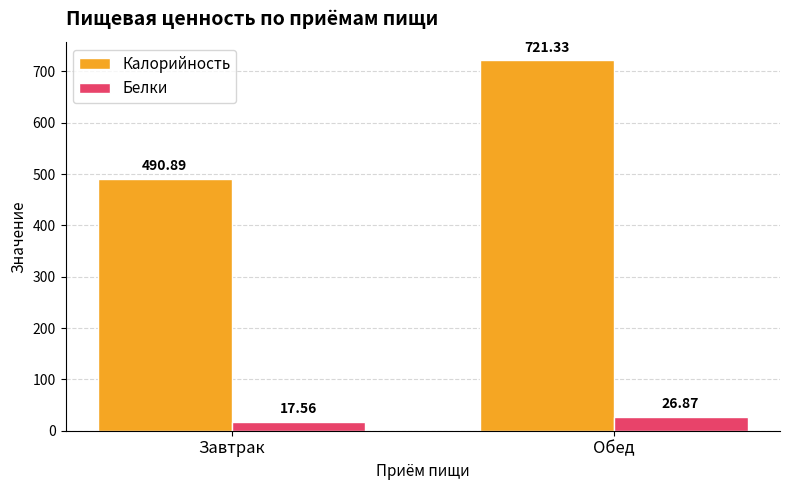

Reading right to left, extract all data points from this chart.

Калорийность: Обед=721.3	Завтрак=490.9
Белки: Обед=26.9	Завтрак=17.6